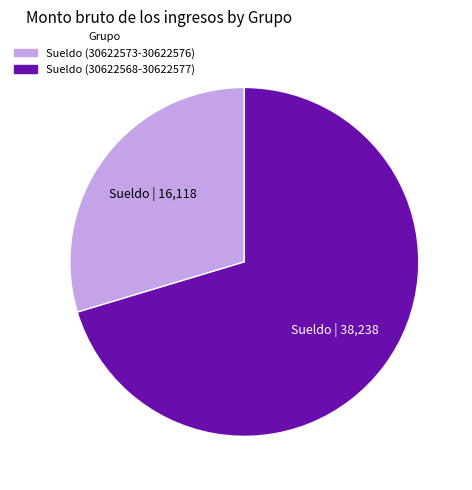

Is there a majority slice in this chart?

Yes